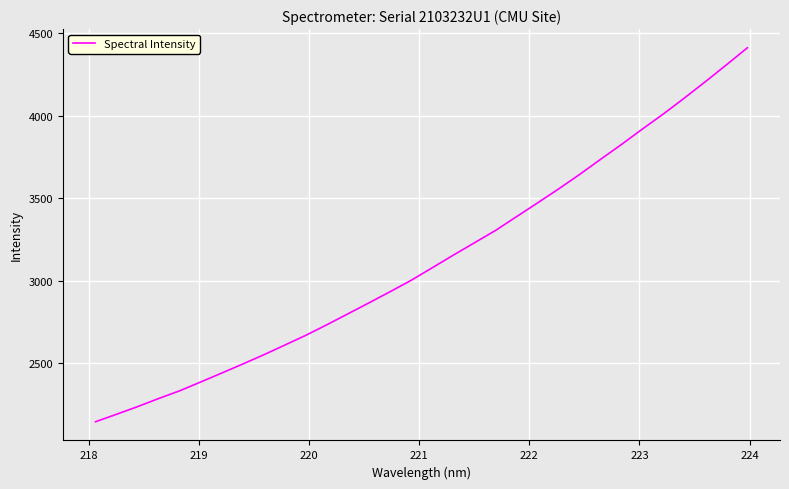

What is the average value?

3127.2